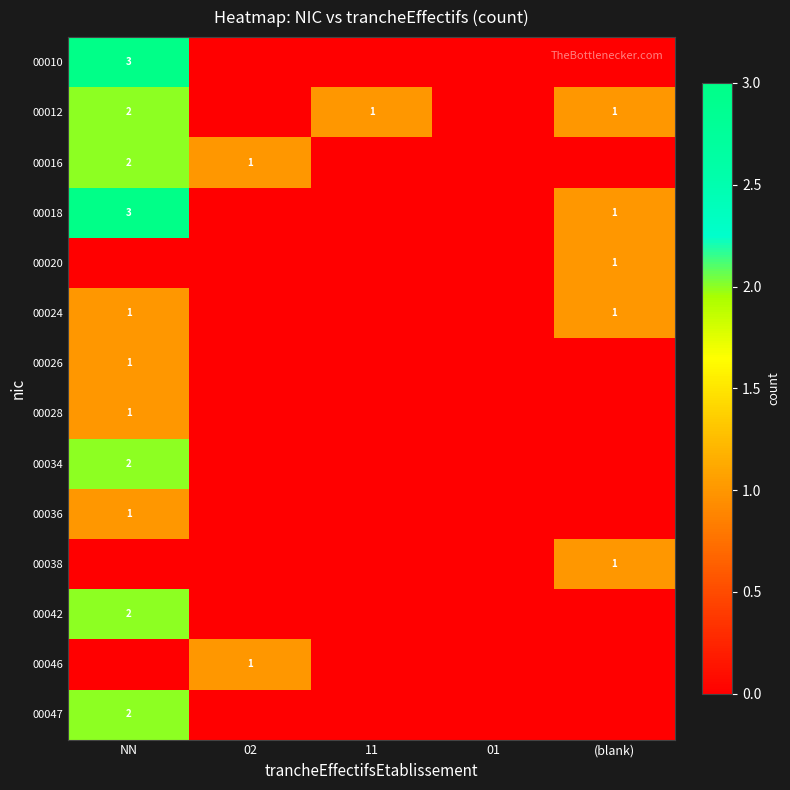

The 00026 series shows 2 at NN. True or false?

False